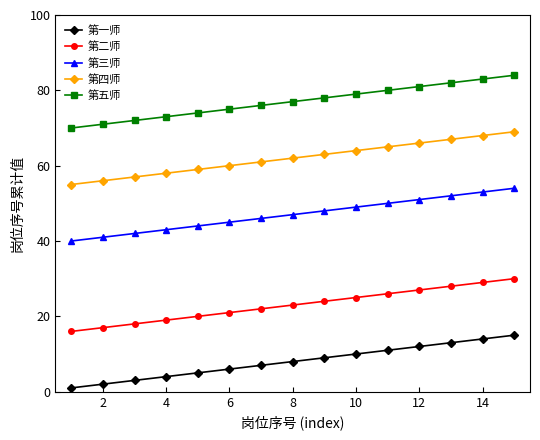

What are all the series names shown in the legend?

第一师, 第二师, 第三师, 第四师, 第五师